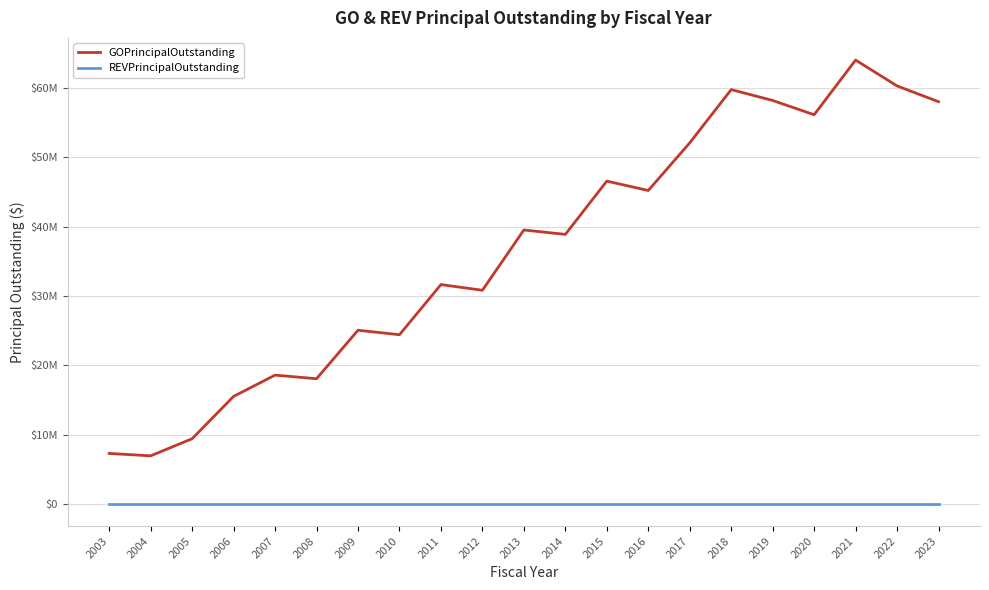

True or false: REVPrincipalOutstanding and GOPrincipalOutstanding cross at least once.

False